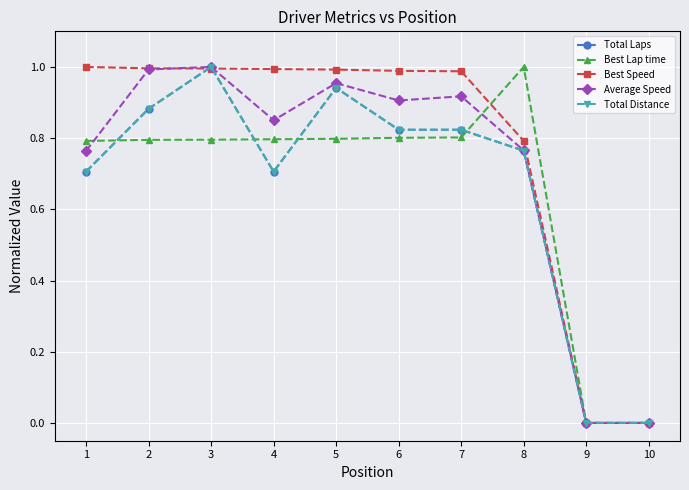

Is this an area chart (filled region under the line)?

No